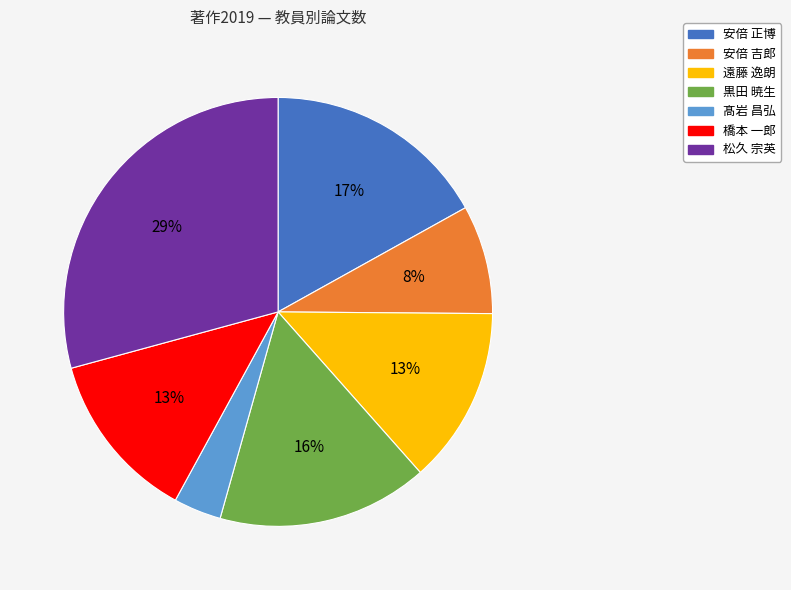

Is the sum of 橋本 一郎 and 黒田 暁生 greater than half?

No